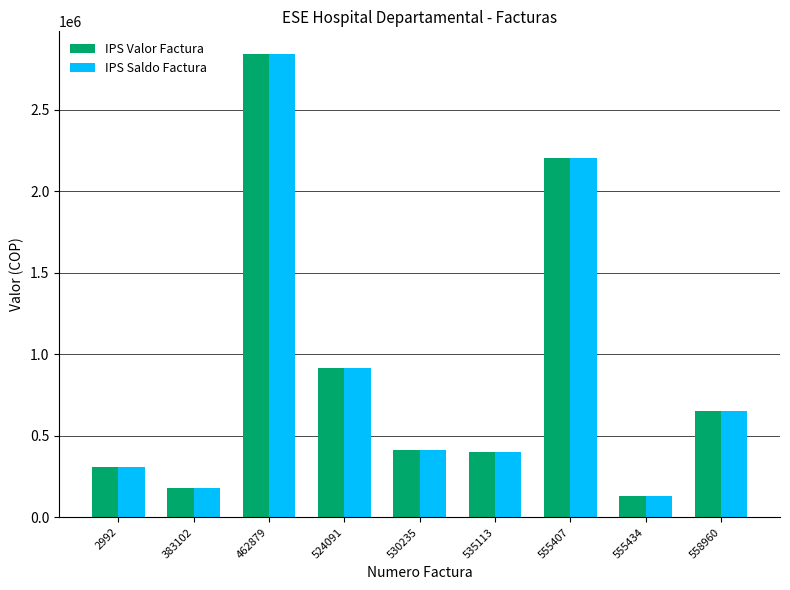

What is the maximum value shown in the chart?

2840759